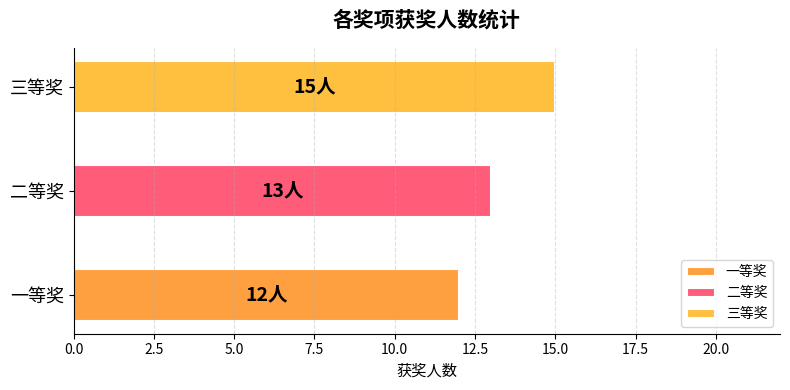

Read the 一等奖 value at 一等奖.

12